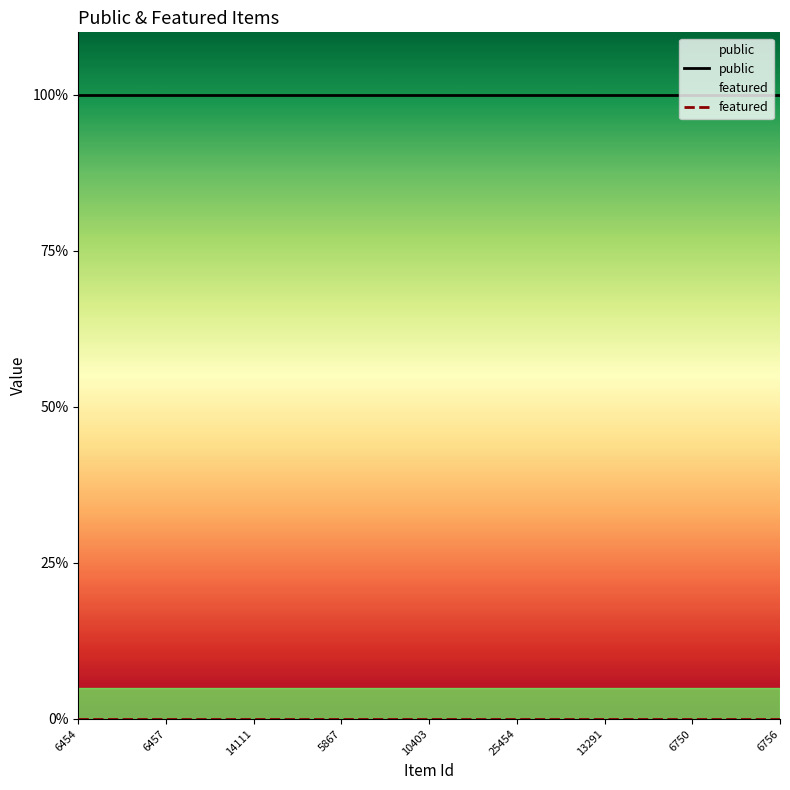

Is it true that featured equals 0 at 16?

True